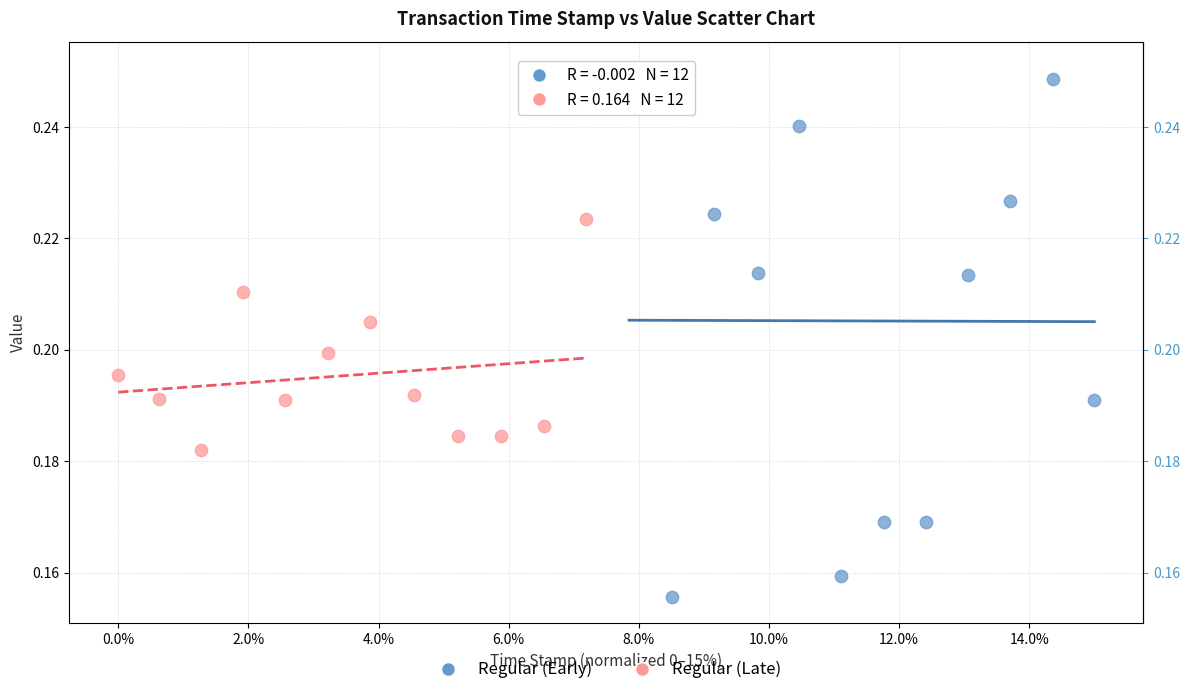

Which series reaches the minimum Y coordinate?

Regular (Early)